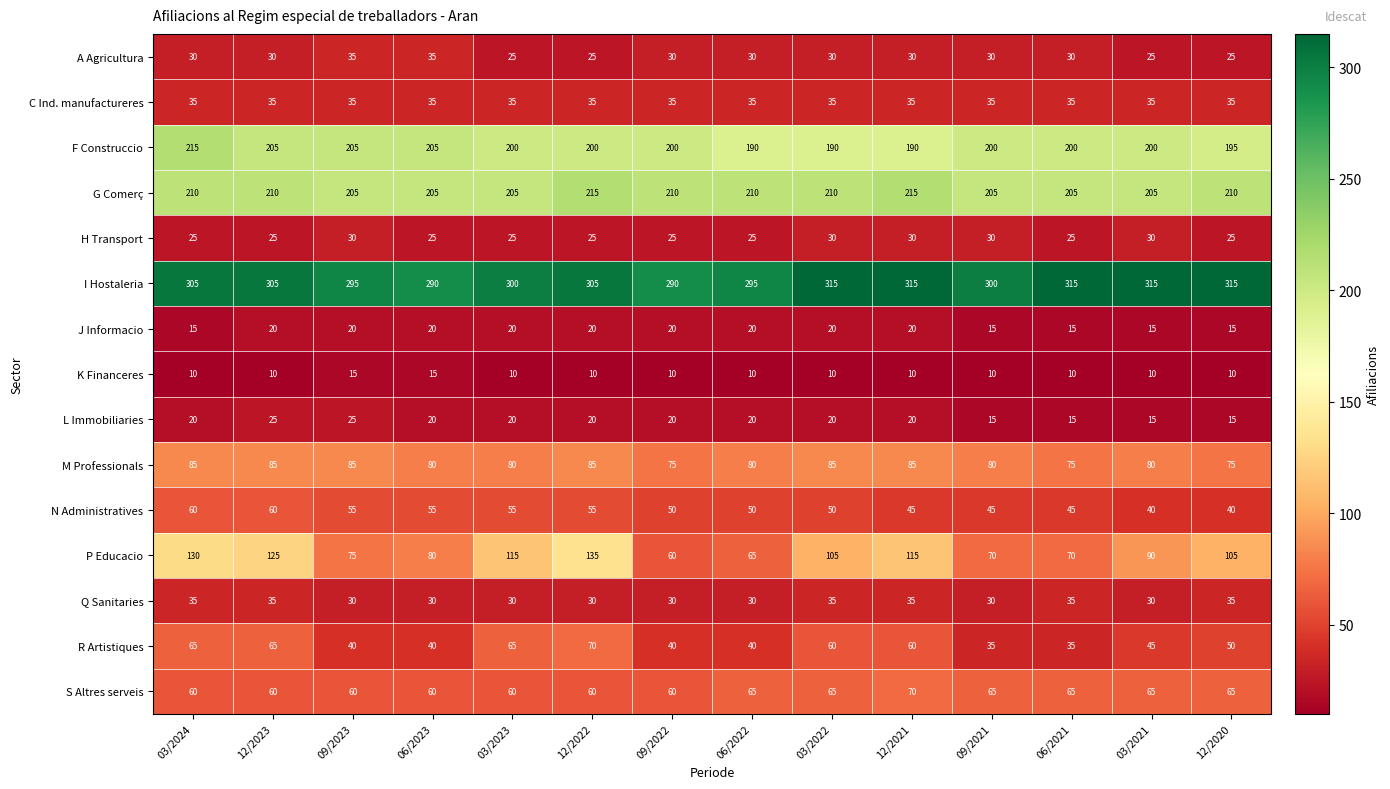

The L Immobiliaries series shows 15 at 12/2020. True or false?

True